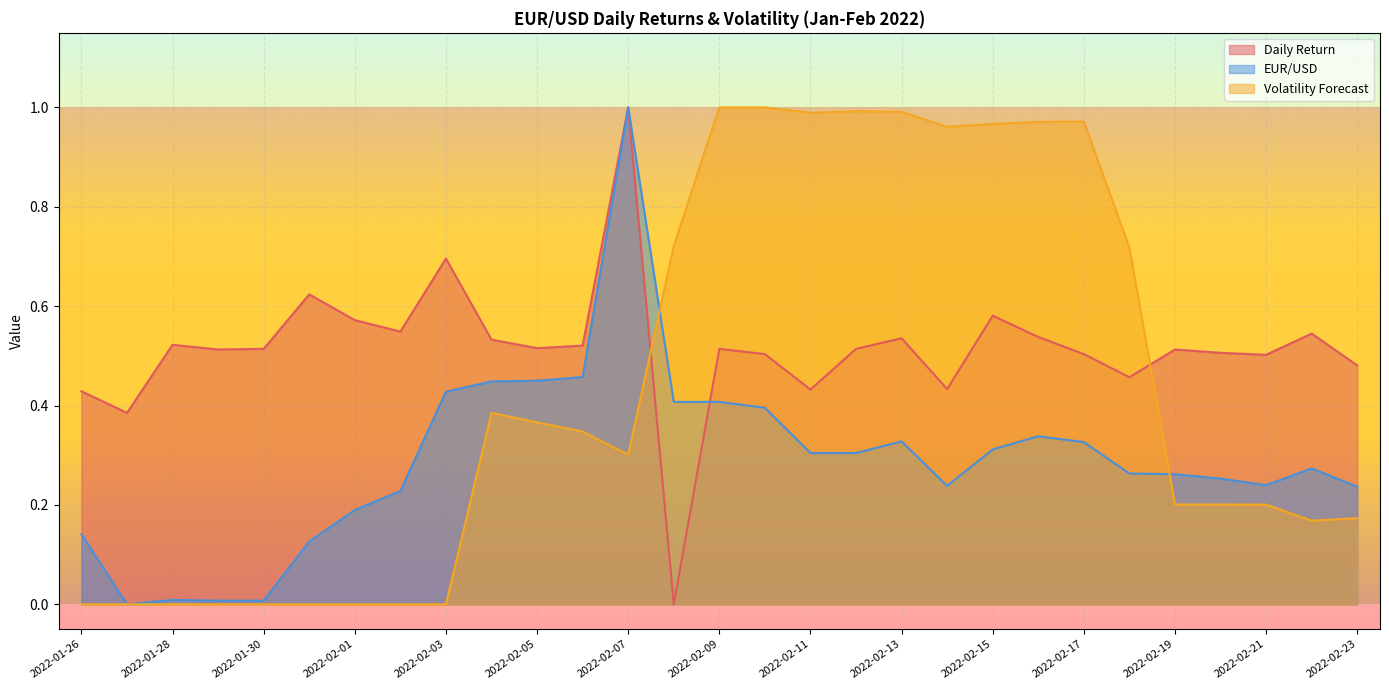

Reading left to right, what are all the values shown in this chart?

Daily Return: 0.4	0.4	0.5	0.5	0.5	0.6	0.6	0.5	0.7	0.5	0.5	0.5	1.0	0.0	0.5	0.5	0.4	0.5	0.5	0.4	0.6	0.5	0.5	0.5	0.5	0.5	0.5	0.5	0.5
EUR/USD: 0.1	0.0	0.0	0.0	0.0	0.1	0.2	0.2	0.4	0.4	0.5	0.5	1.0	0.4	0.4	0.4	0.3	0.3	0.3	0.2	0.3	0.3	0.3	0.3	0.3	0.3	0.2	0.3	0.2
Volatility Forecast: 0.0	0.0	0.0	0.0	0.0	0.0	0.0	0.0	0.0	0.4	0.4	0.3	0.3	0.7	1.0	1.0	1.0	1.0	1.0	1.0	1.0	1.0	1.0	0.7	0.2	0.2	0.2	0.2	0.2